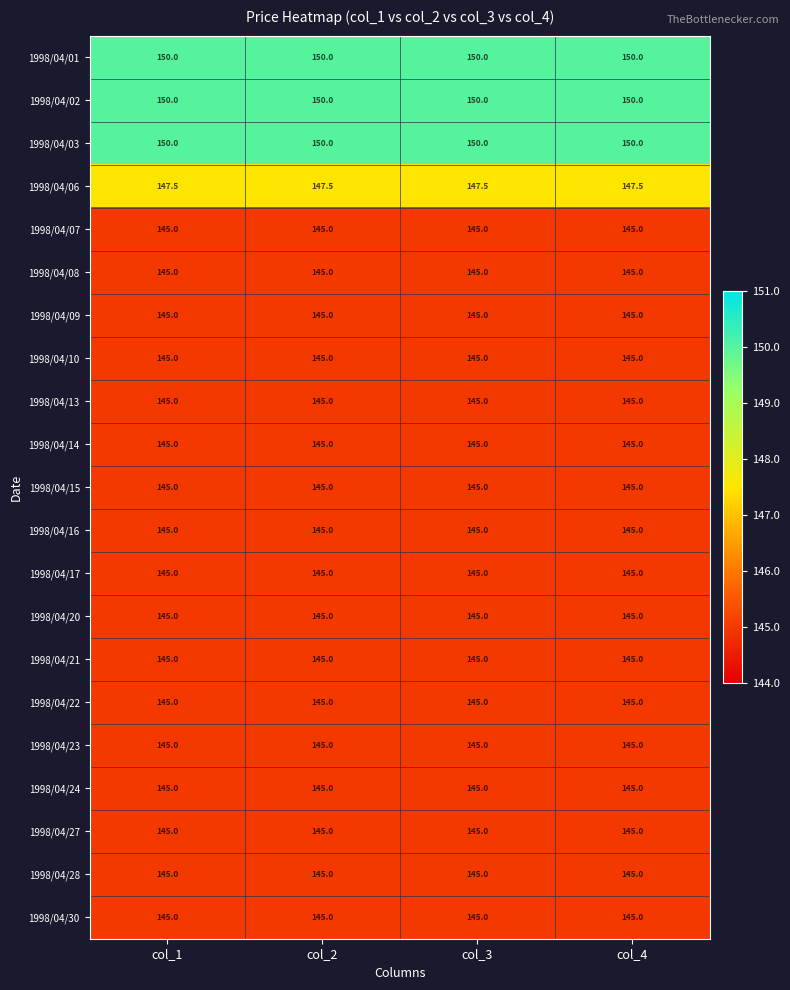

What is the minimum value for 1998/04/02?

150.0